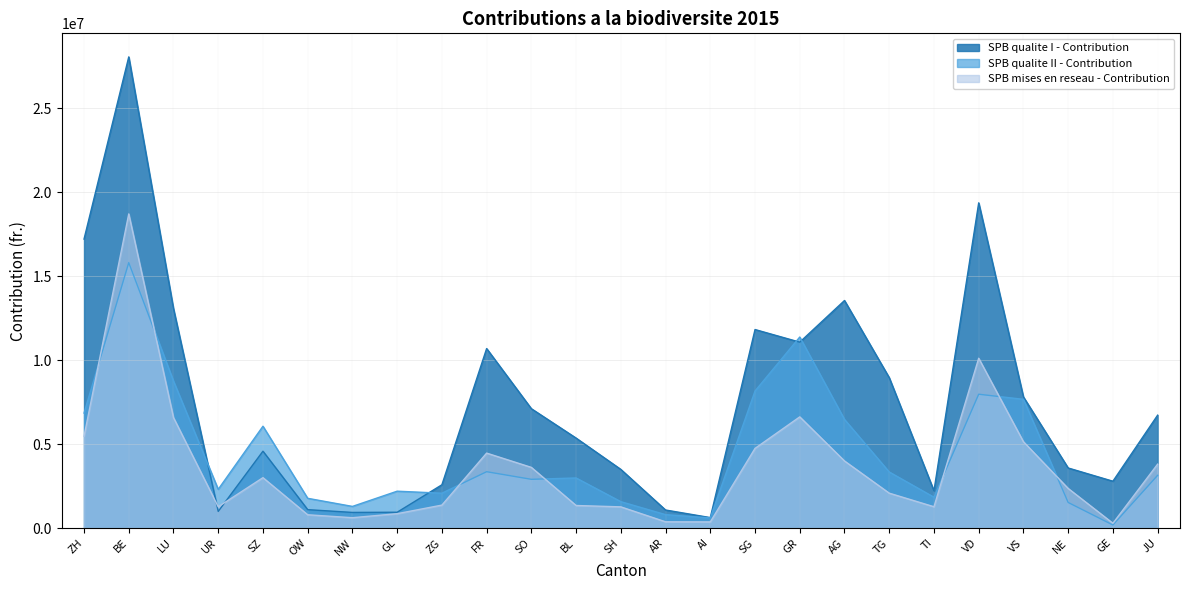

List the labels in order of SPB mises en reseau - Contribution value, largest first.

BE, VD, GR, LU, ZH, VS, SG, FR, AG, JU, SO, SZ, NE, TG, ZG, BL, TI, UR, SH, GL, OW, NW, AR, AI, GE